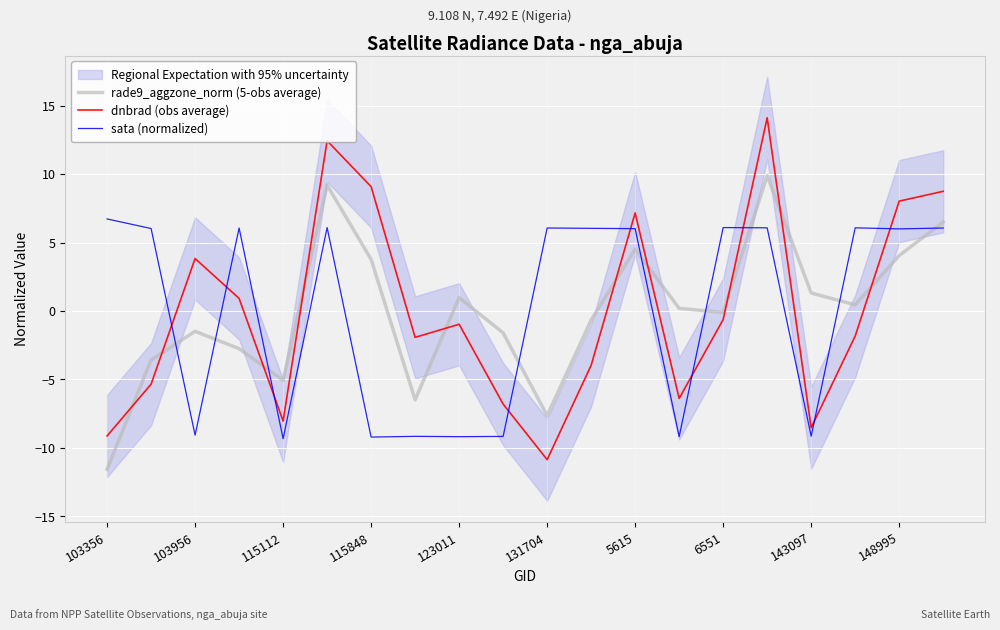

At which category does the chart reach its peak across all series?

15